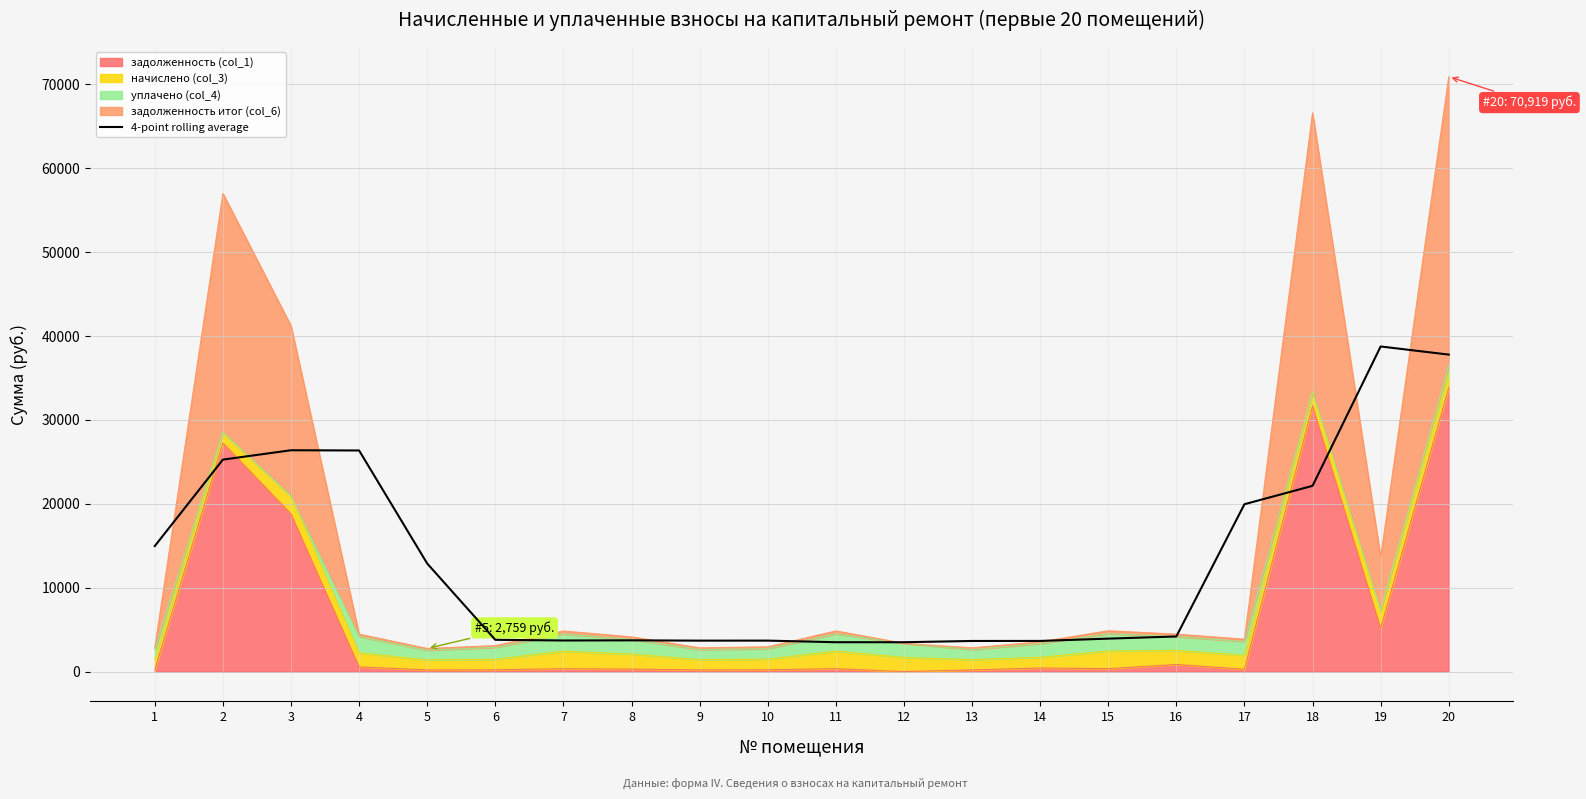

At which category does the chart reach its minimum across all series?

12